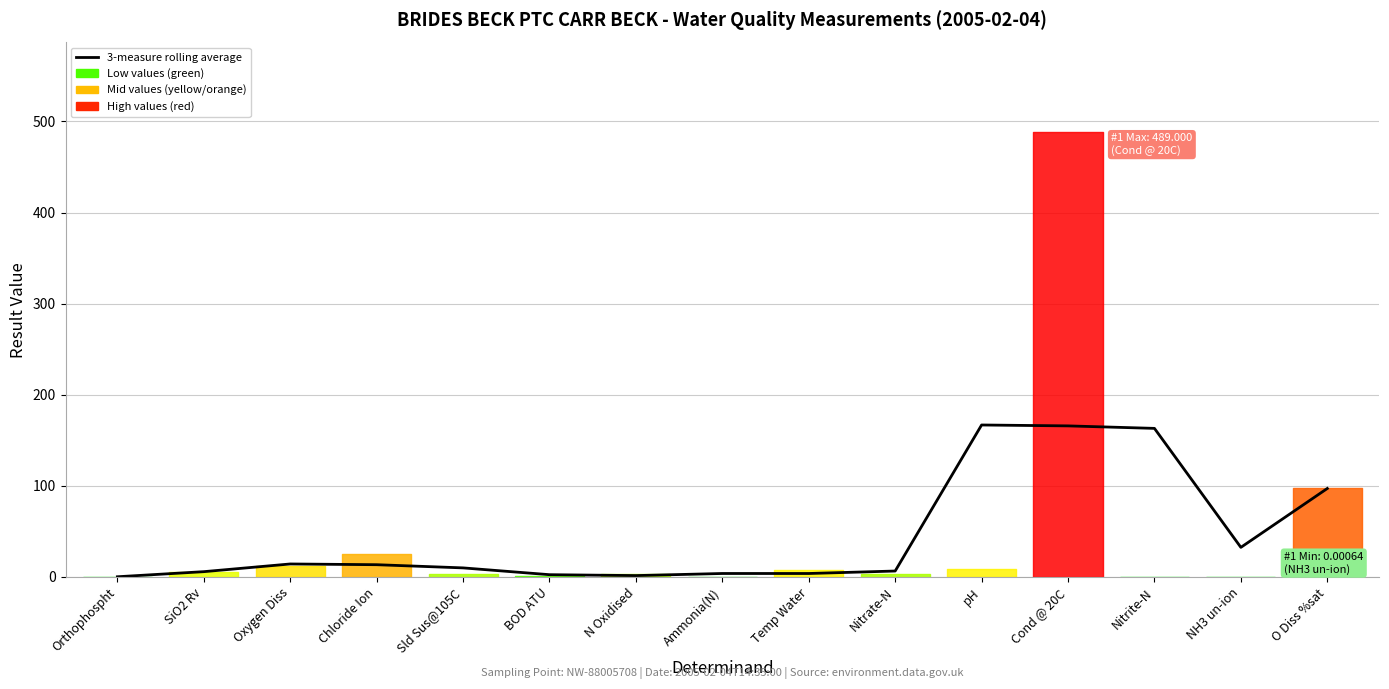

Does the chart display data point markers on the line(s)?

No